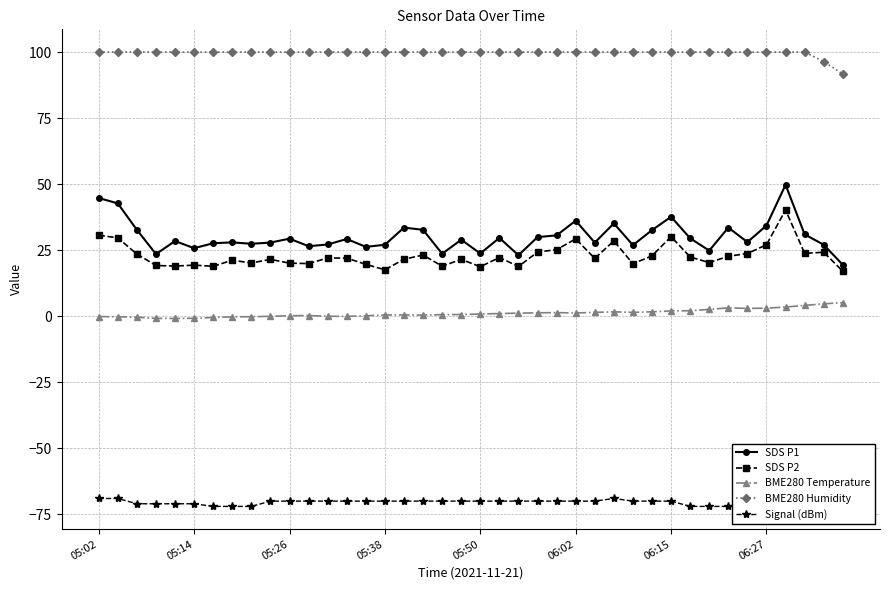

Reading left to right, what are all the values shown in this chart?

SDS P1: 44.8	42.7	32.7	23.5	28.4	25.8	27.6	27.9	27.4	27.9	29.4	26.5	27.1	29.2	26.2	27.1	33.5	32.7	23.6	28.9	23.8	29.6	23.1	29.9	30.6	36.2	27.9	35.1	26.9	32.6	37.6	29.5	24.8	33.5	28.1	34.3	49.8	31.0	27.1	19.4
SDS P2: 30.7	29.6	23.5	19.2	19.0	19.3	18.9	21.2	20.1	21.5	20.1	19.9	22.1	22.0	19.6	17.6	21.6	23.1	18.9	21.5	18.8	22.2	18.8	24.3	25.2	29.3	21.9	28.5	19.9	22.9	30.1	22.4	20.3	22.7	23.7	27.1	40.2	23.8	24.2	17.1
BME280 Temperature: -0.1	-0.2	-0.4	-0.8	-0.8	-0.8	-0.5	-0.2	-0.2	-0.0	0.2	0.3	-0.0	-0.1	0.2	0.5	0.5	0.4	0.6	0.6	0.8	1.0	1.2	1.3	1.4	1.2	1.4	1.7	1.5	1.7	2.0	2.1	2.6	3.2	3.0	3.0	3.5	4.1	4.7	5.1
BME280 Humidity: 100.0	100.0	100.0	100.0	100.0	100.0	100.0	100.0	100.0	100.0	100.0	100.0	100.0	100.0	100.0	100.0	100.0	100.0	100.0	100.0	100.0	100.0	100.0	100.0	100.0	100.0	100.0	100.0	100.0	100.0	100.0	100.0	100.0	100.0	100.0	100.0	100.0	100.0	96.4	91.7
Signal (dBm): -69.0	-69.0	-71.0	-71.0	-71.0	-71.0	-72.0	-72.0	-72.0	-70.0	-70.0	-70.0	-70.0	-70.0	-70.0	-70.0	-70.0	-70.0	-70.0	-70.0	-70.0	-70.0	-70.0	-70.0	-70.0	-70.0	-70.0	-69.0	-70.0	-70.0	-70.0	-72.0	-72.0	-72.0	-72.0	-72.0	-72.0	-72.0	-72.0	-72.0